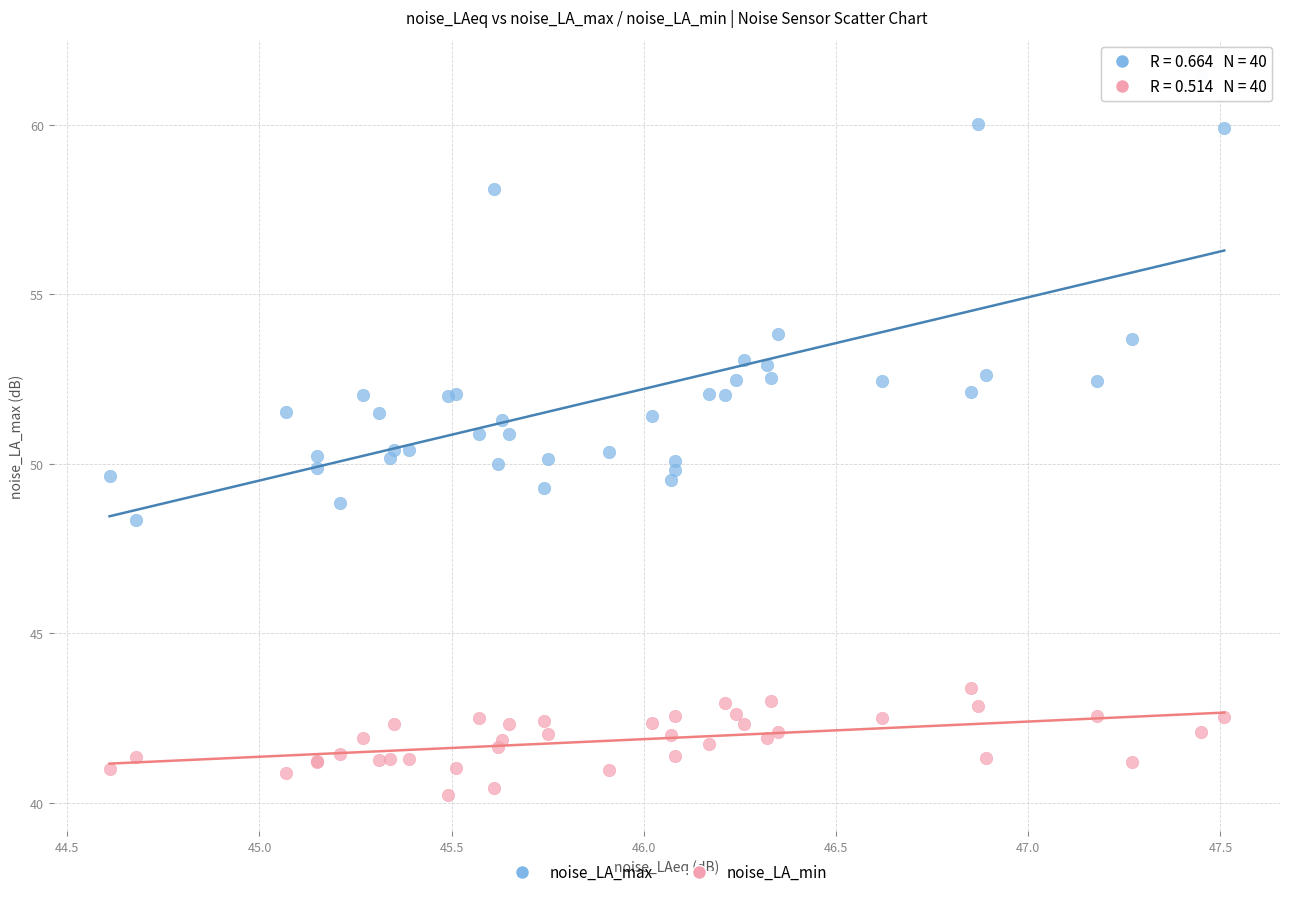

What is the X range (max minus min) for the scatter plot?

2.9